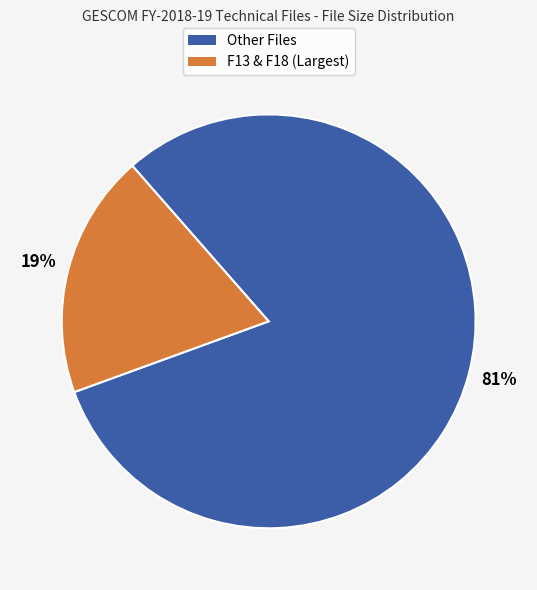

To the nearest percent, what is the average slice percentage?

50%